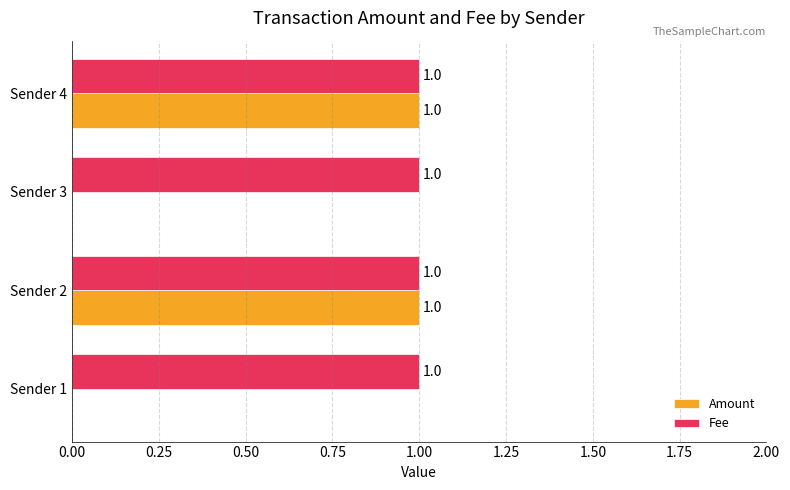

Is the value of Fee at Sender 1 greater than the value of Amount at Sender 3?

Yes